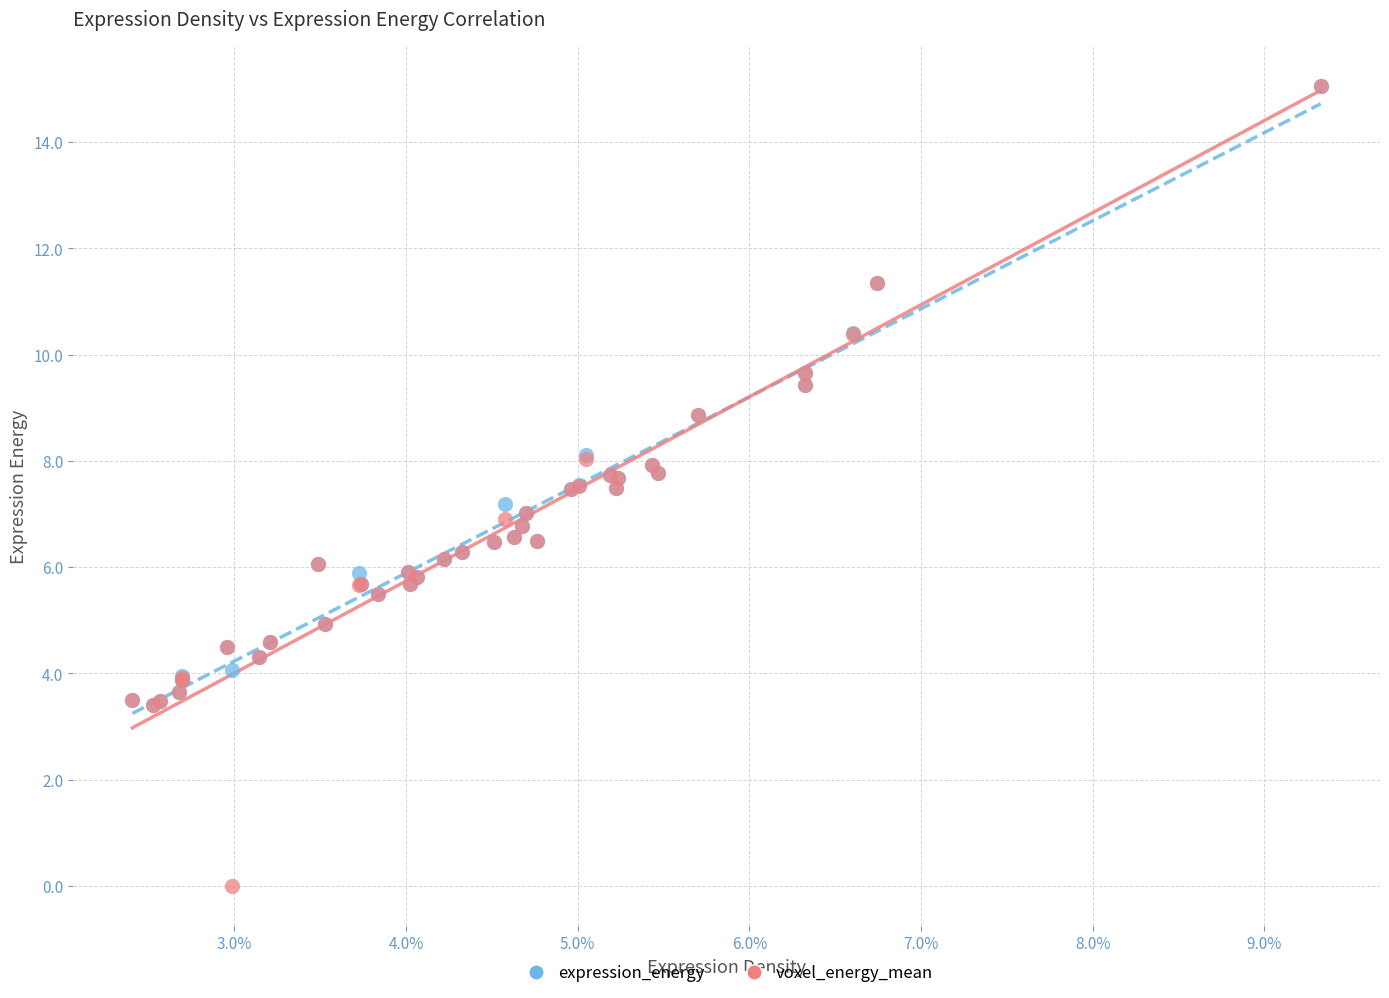

Which series has the largest Y range (max minus min)?

voxel_energy_mean